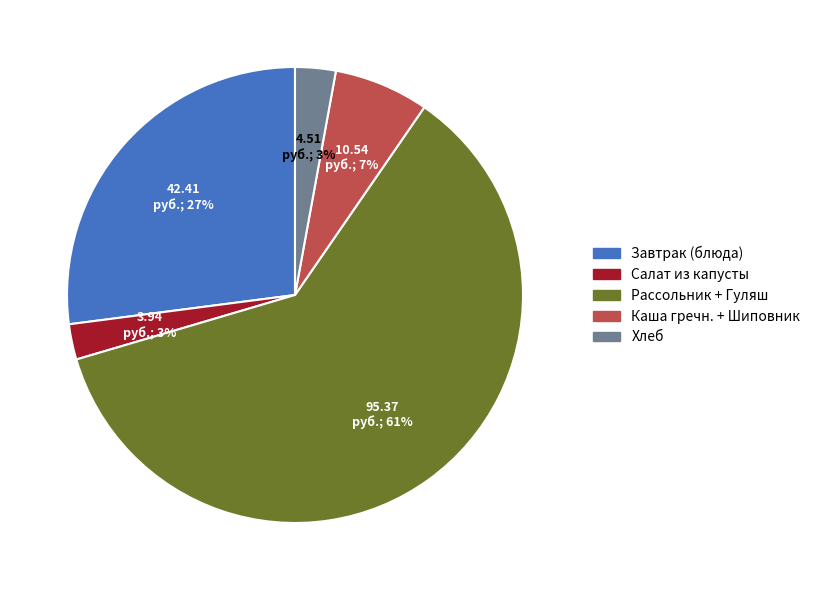

Is there a majority slice in this chart?

Yes